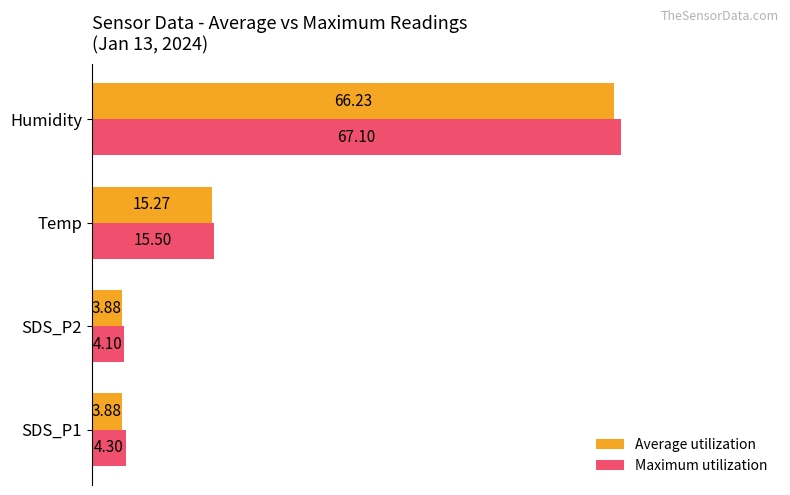

At Temp, list the series in order from largest to smallest.

Maximum utilization, Average utilization